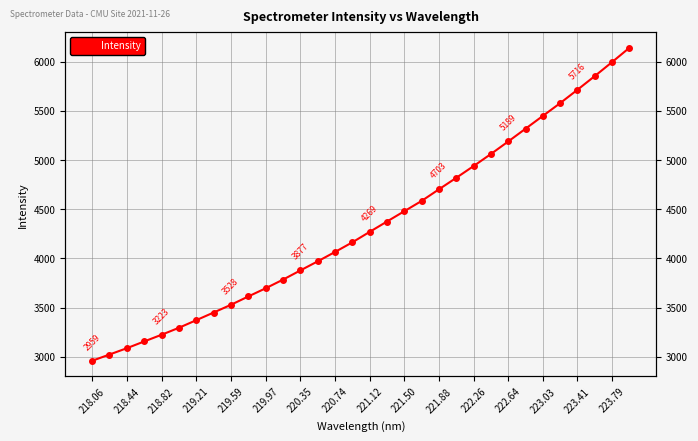

Reading right to left, transcribe all the data shown in this chart.

6142.5	5997.1	5854.6	5715.5	5579.2	5449.4	5319.1	5189.2	5061.6	4939.1	4819.6	4702.6	4584.4	4479.8	4374.9	4269.5	4163.1	4065.1	3969.6	3877.2	3783.8	3695.9	3612.6	3528.0	3449.2	3371.4	3294.1	3223.2	3155.3	3086.6	3022.3	2958.7